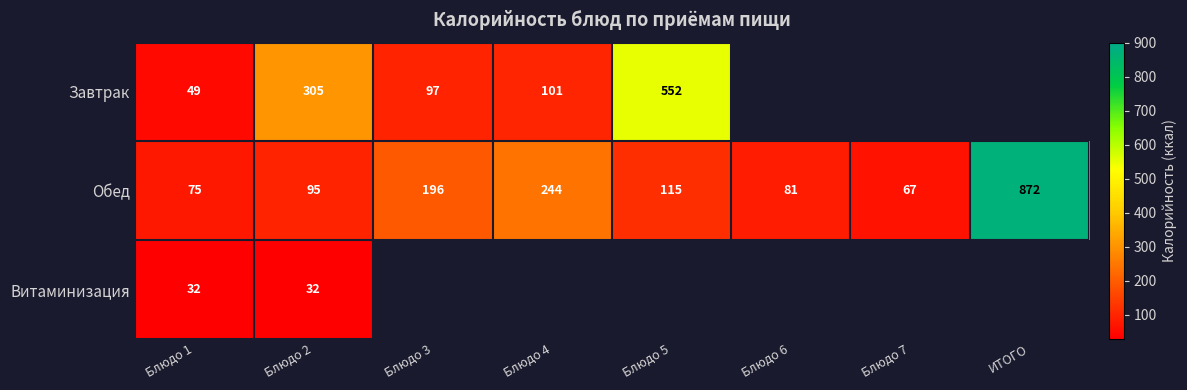

What is the approximate value of Обед at Блюдо 7, to the nearest 100?

100